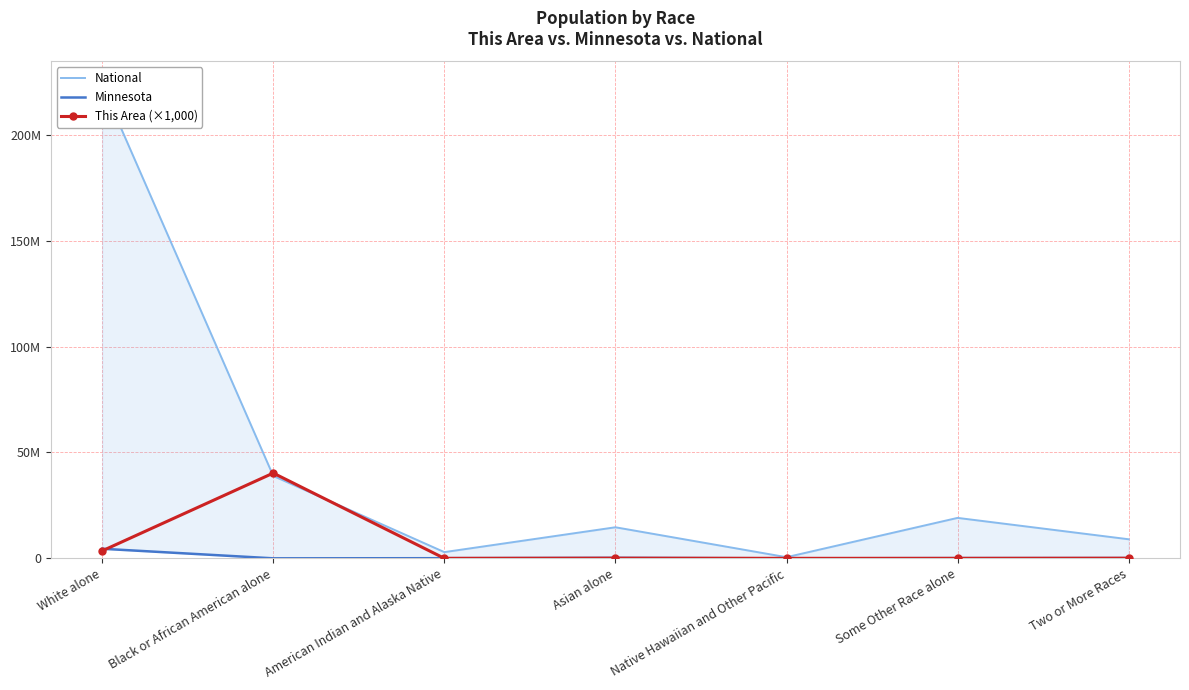

What is the label of the 7th point from the right?

White alone